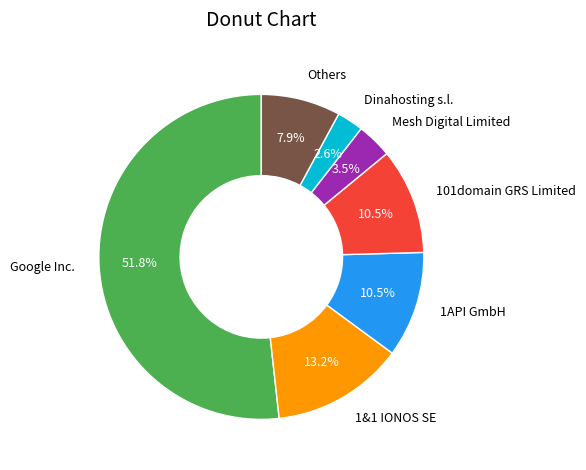

To the nearest percent, what percentage of the pie is Google Inc.?

52%